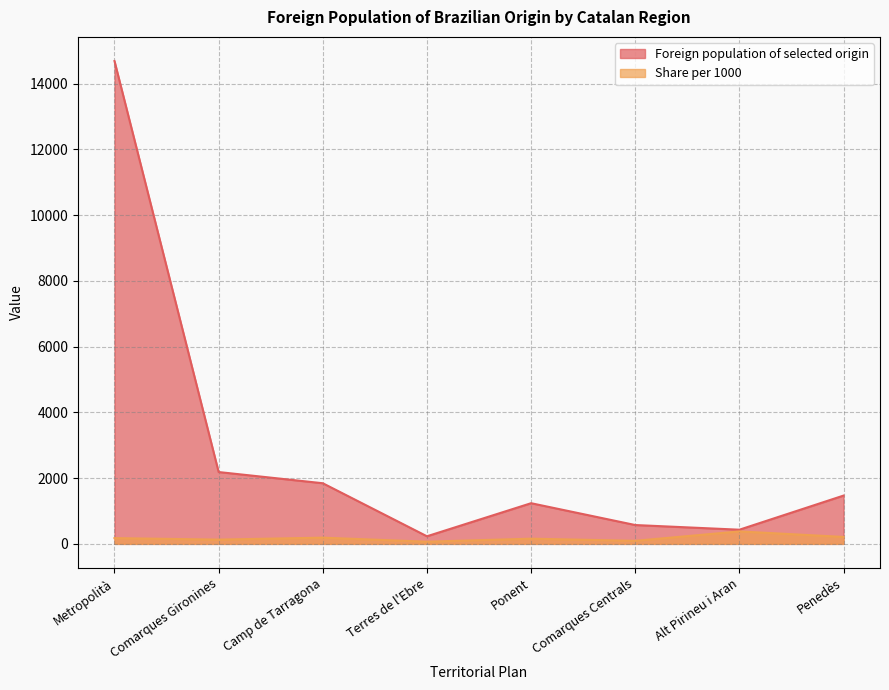

What is the highest value of the Foreign population of selected origin series?

14685